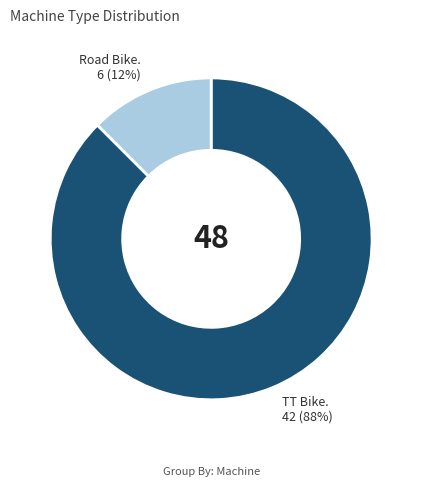

Is there any slice that represents more than half of the pie?

Yes